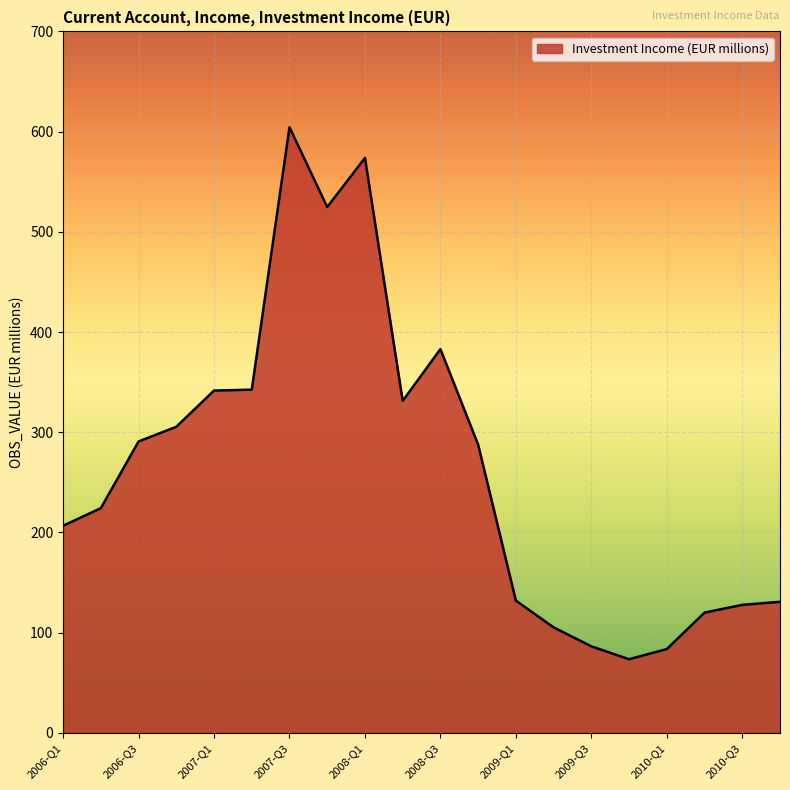

What is the difference between the maximum and minimum values?

530.8